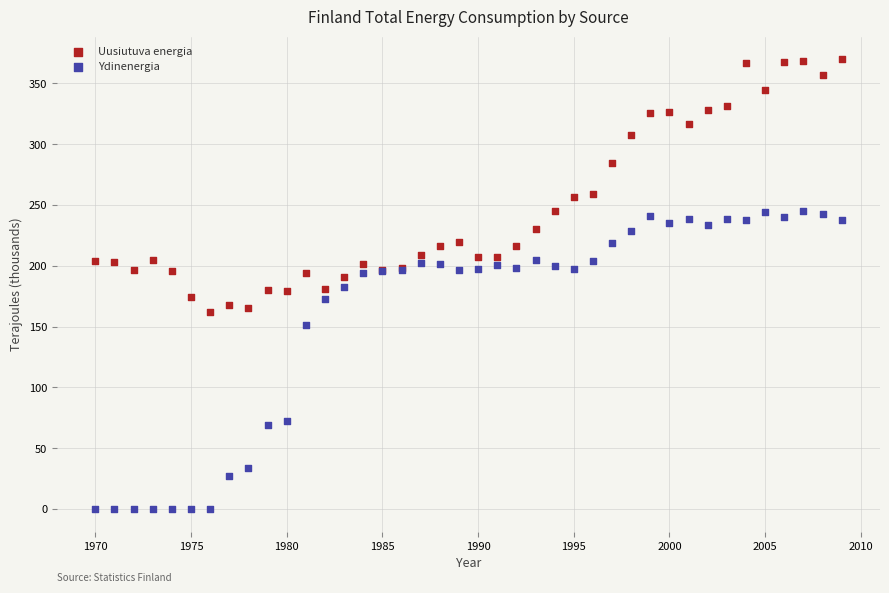

Which series contains the lowest Y value?

Ydinenergia